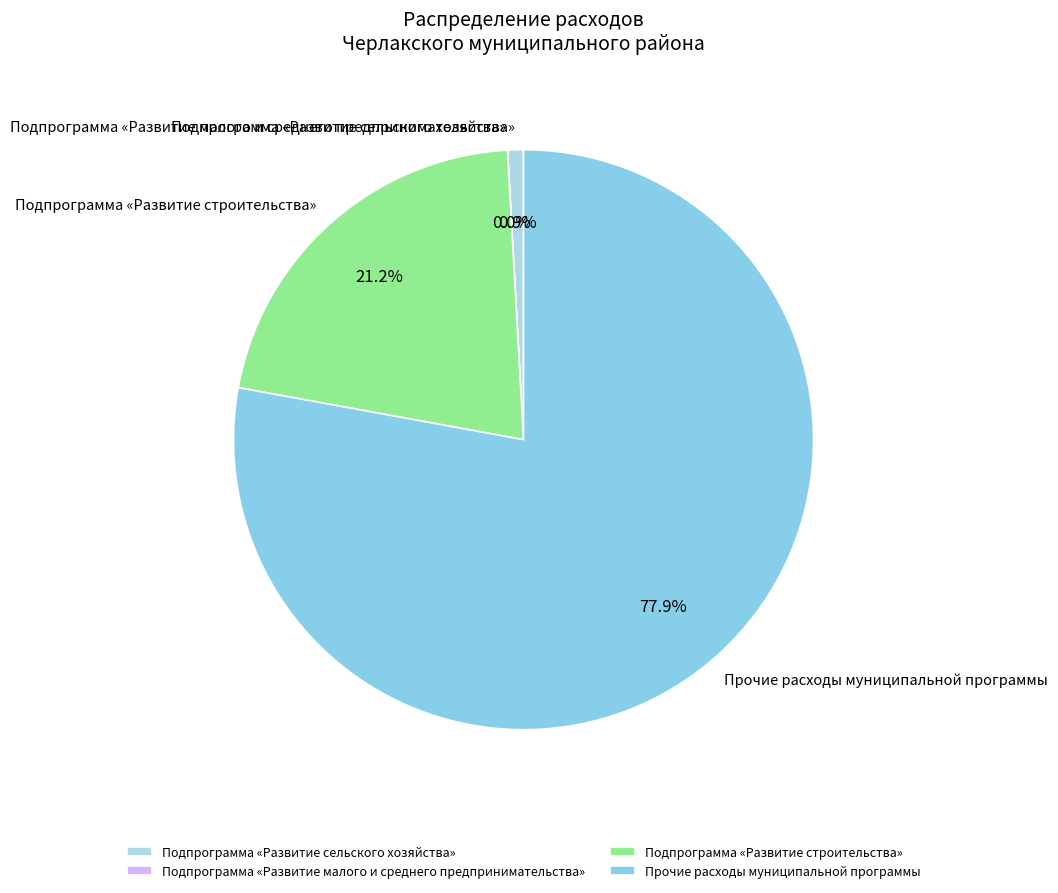

Which category has the biggest portion of the pie?

Прочие расходы муниципальной программы